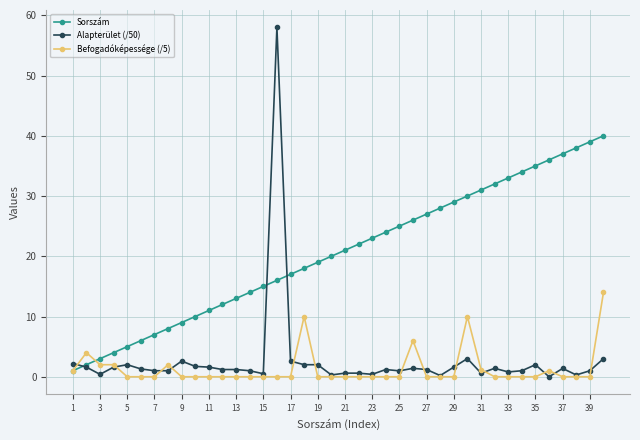

What is the highest value of the Befogadóképessége (/5) series?

14.0